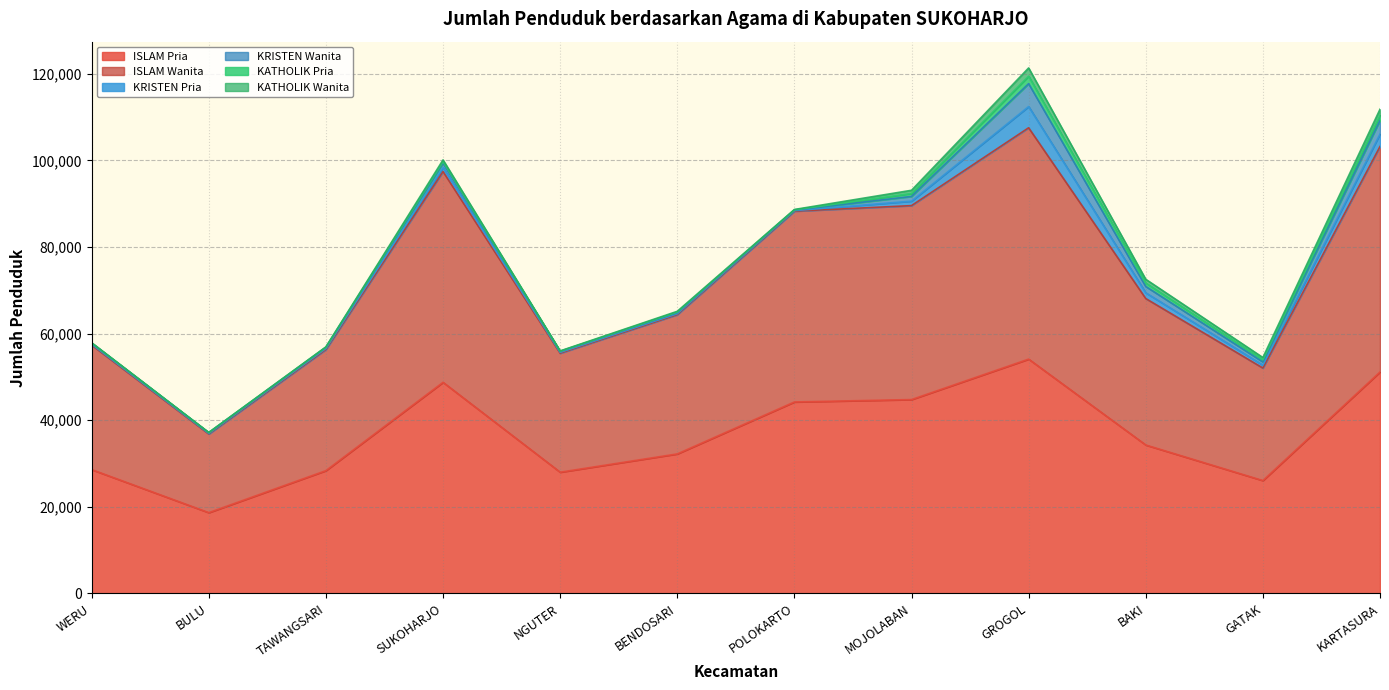

What position from the right is BAKI?

3